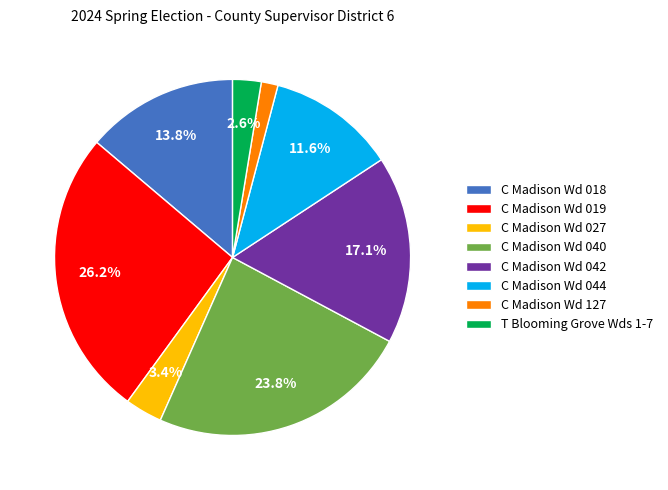

Does C Madison Wd 019 represent more than half of the total?

No